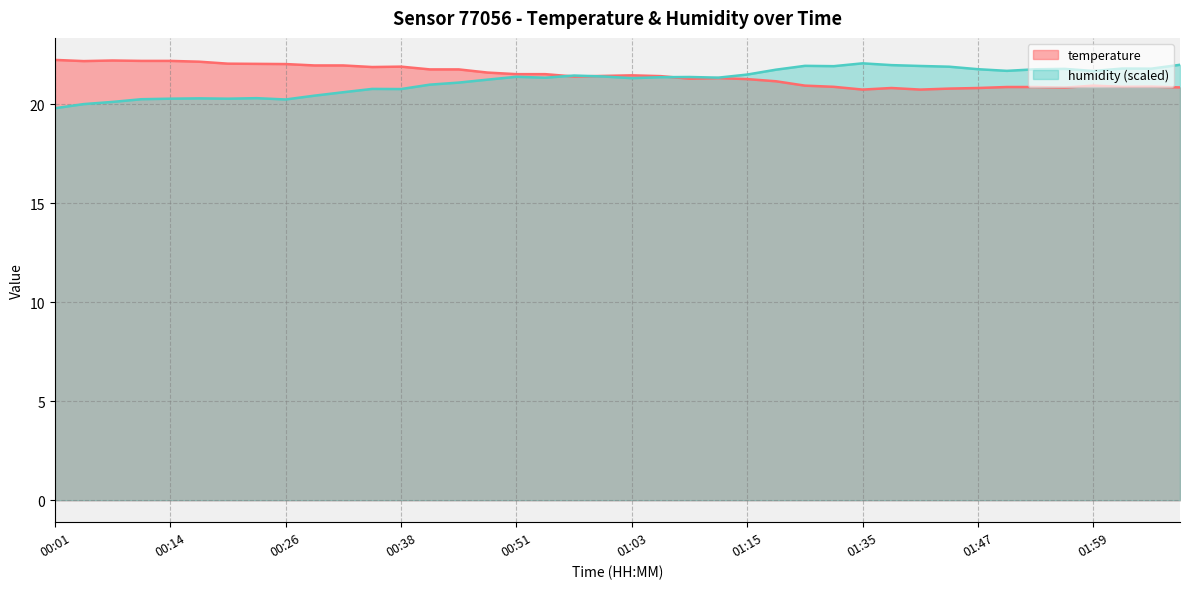

What is the sum of the humidity values at 01:56 and 02:06?

43.6